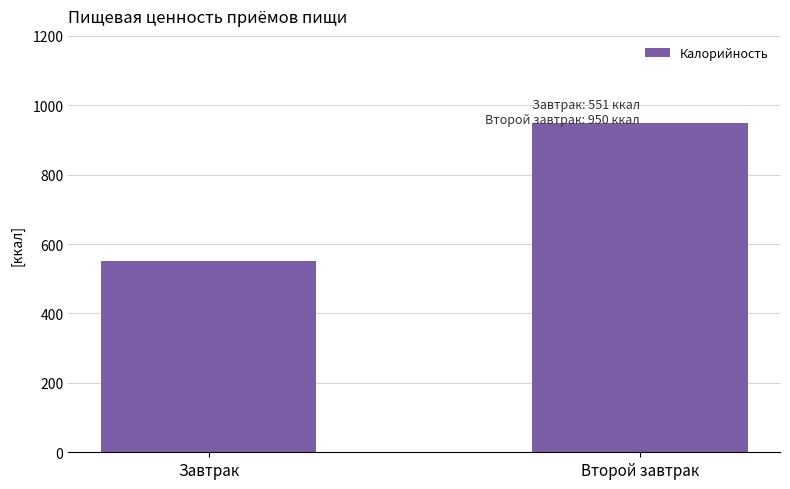

What position from the right is Второй завтрак?

1